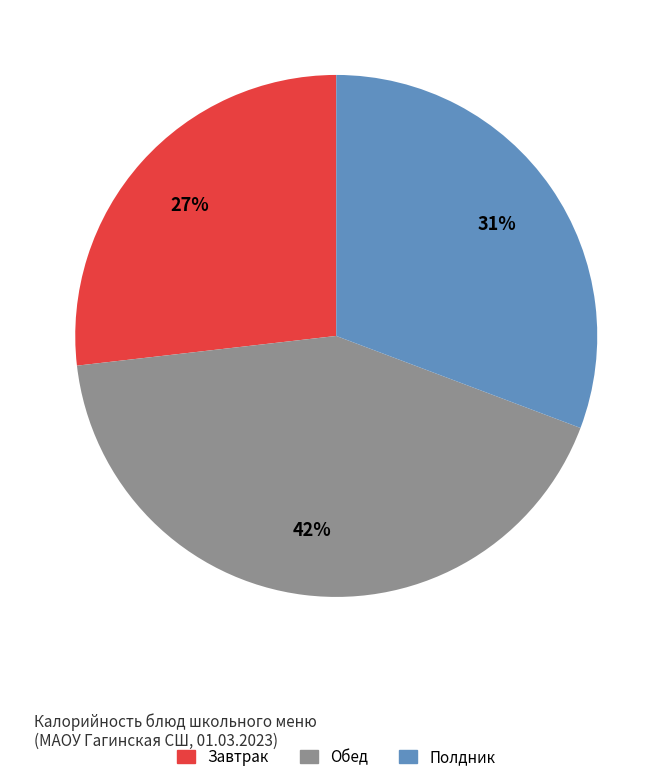

To the nearest percent, what is the average slice percentage?

33%